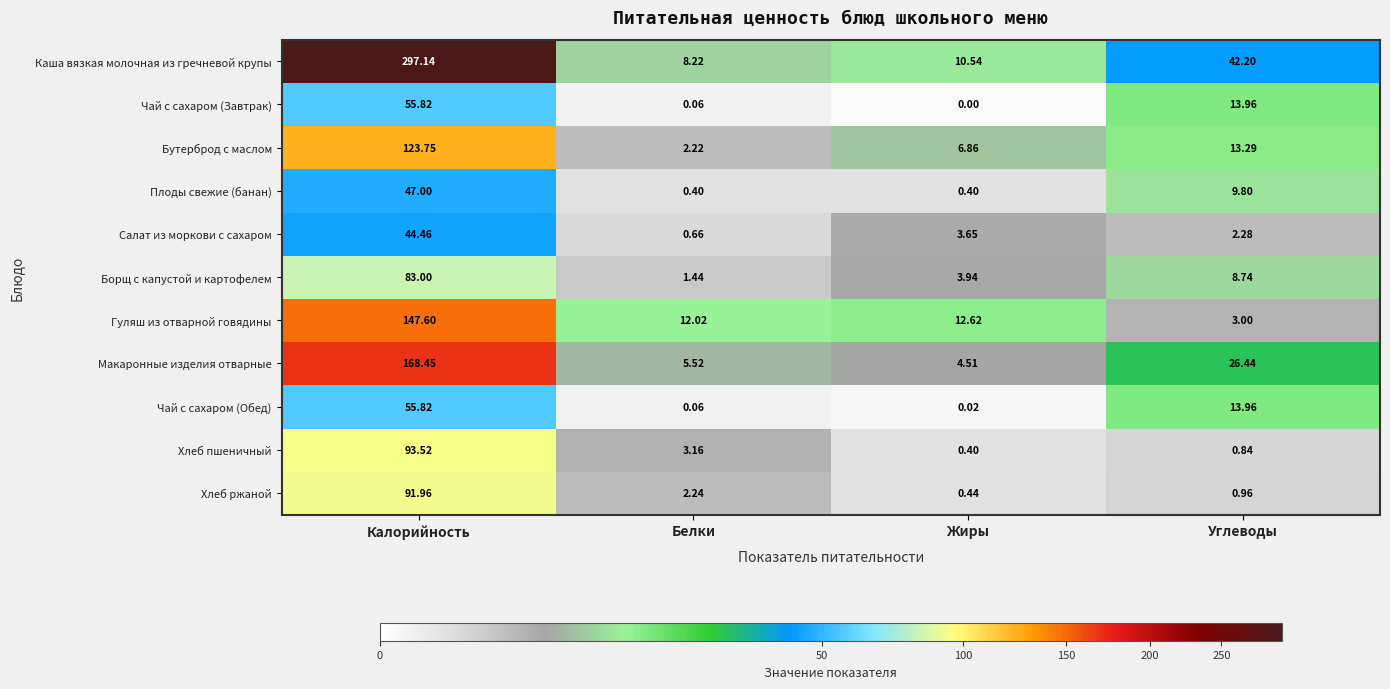

Which series has the widest spread of values?

Каша вязкая молочная из гречневой крупы